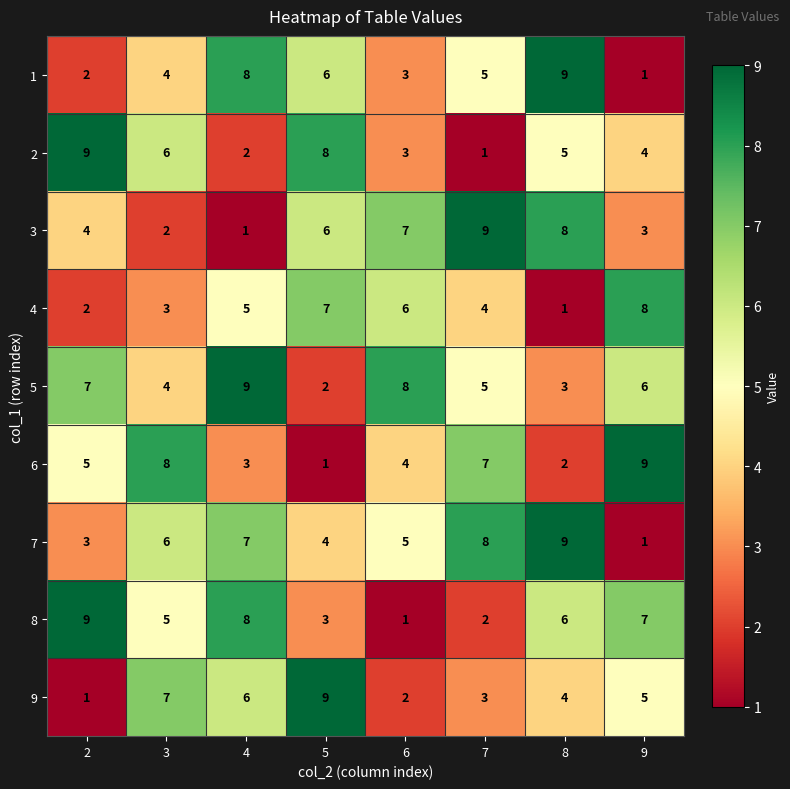

At which category is the sum across all series the highest?

4